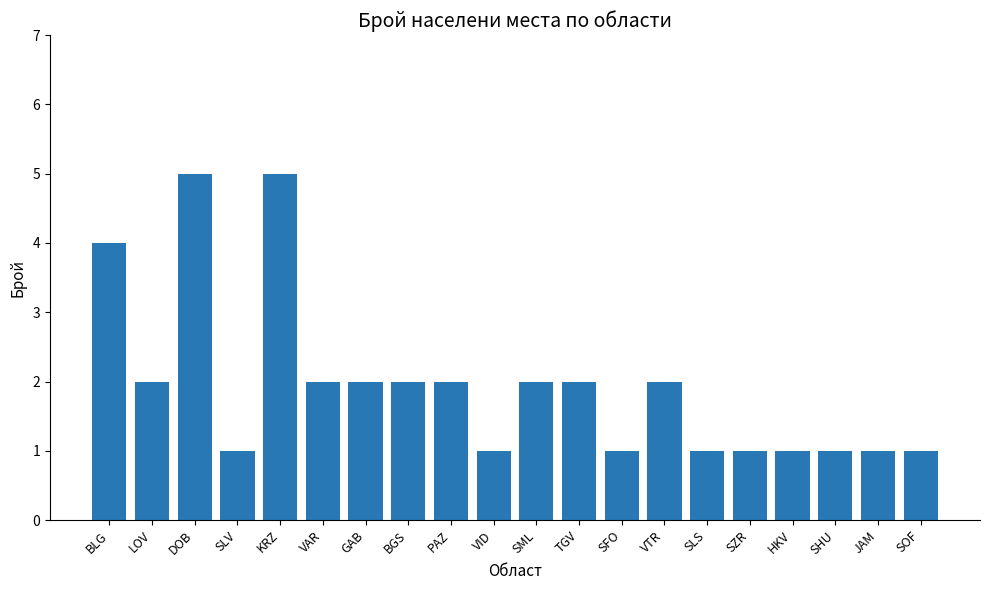

What is the sum of all values?

39